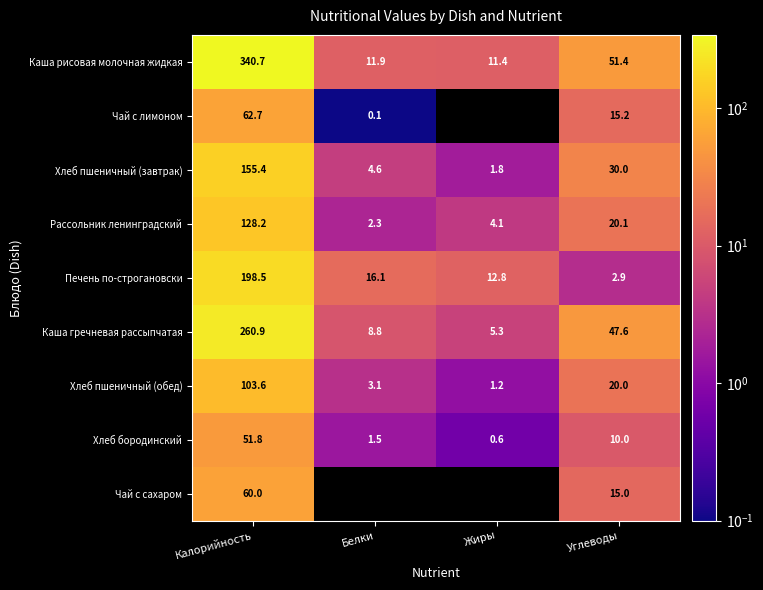

How many data points in Хлеб пшеничный (обед) are less than 20?

2